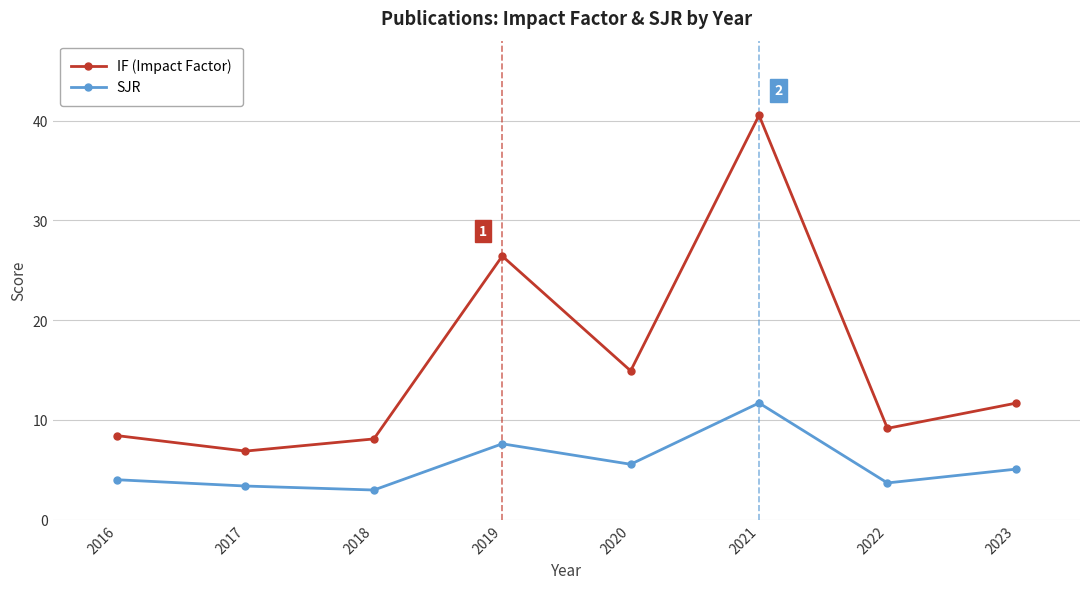

How many lines are shown in the chart?

2